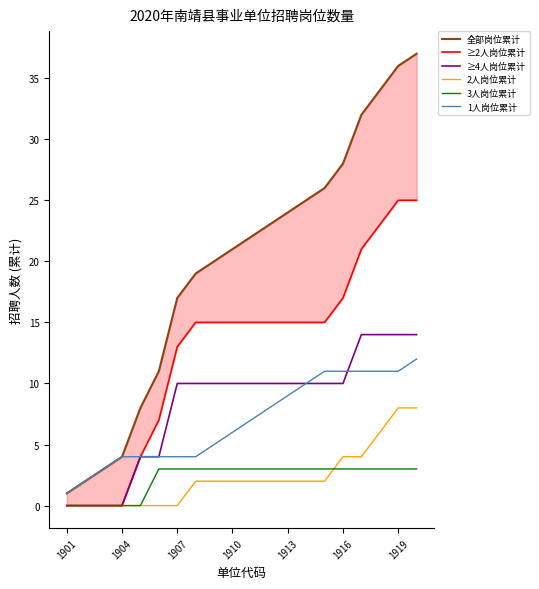

Is it true that 3人岗位累计 equals 3 at 8?

True